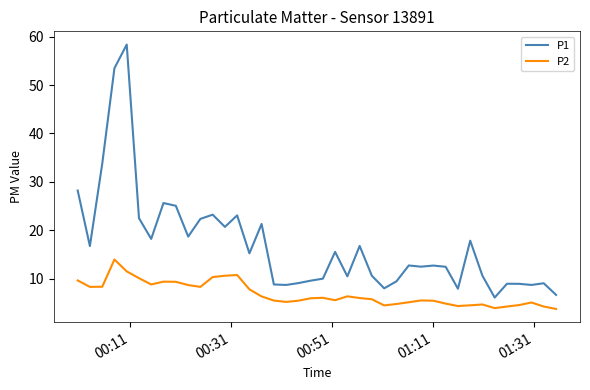

Which series has the largest total across all categories?

P1